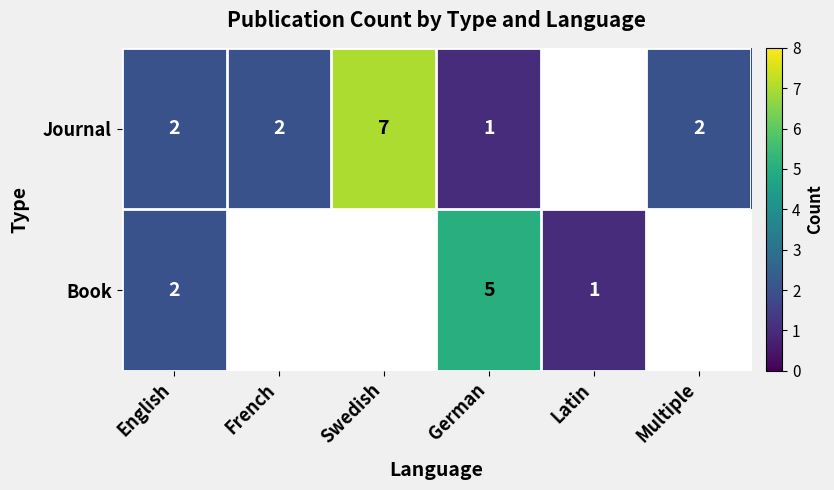

The value of Journal at German is 1. True or false?

True